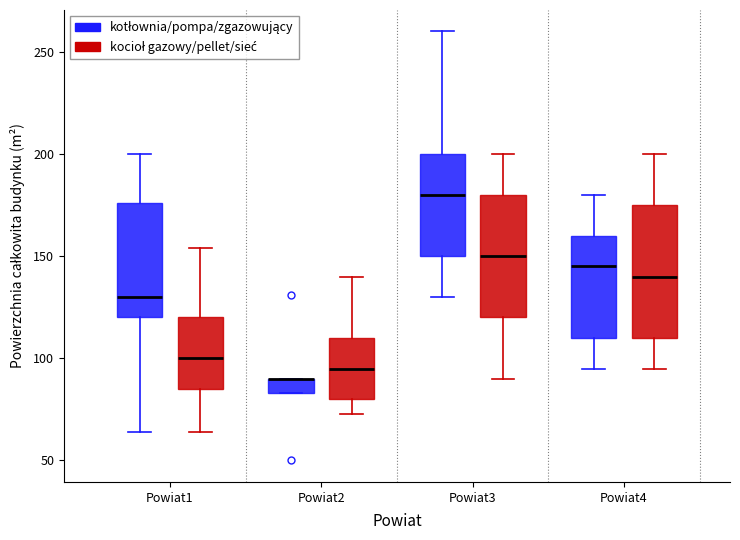

Comparing the boxes themselves (not the whiskers), which one is the tallest?

Powiat4 (kocioł gazowy/pellet/sieć)